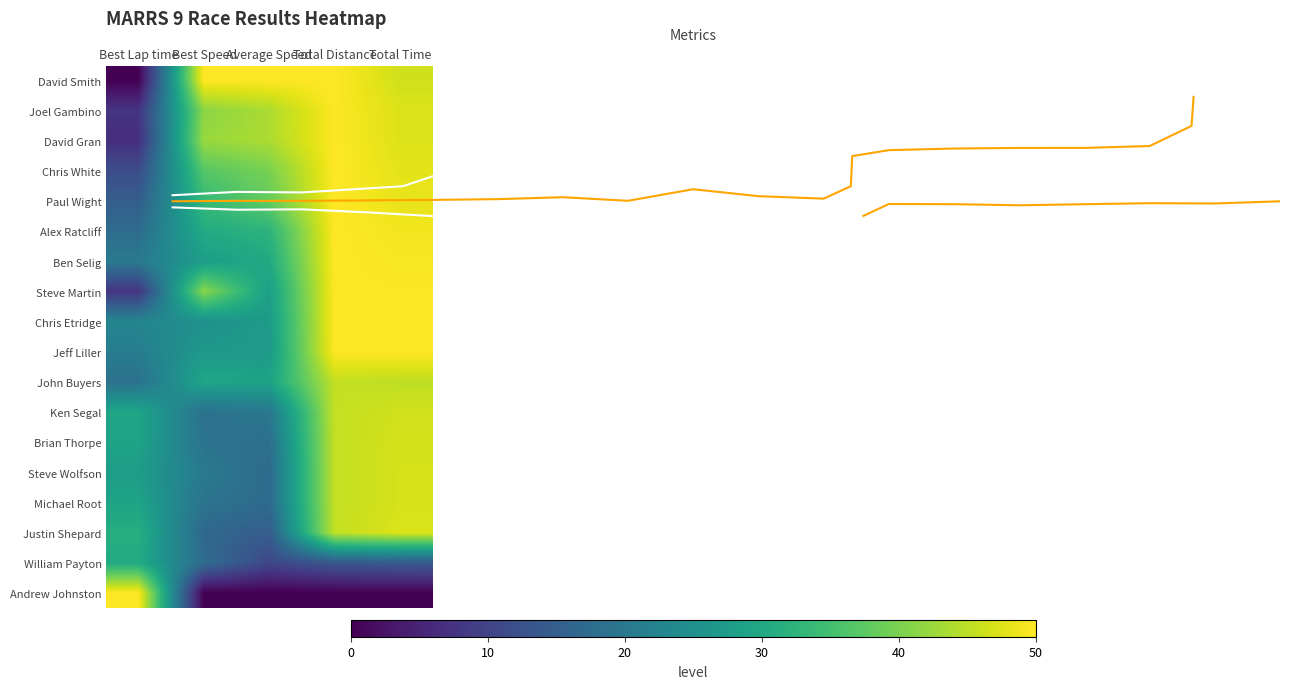

At which category is the sum across all series the highest?

Total Distance